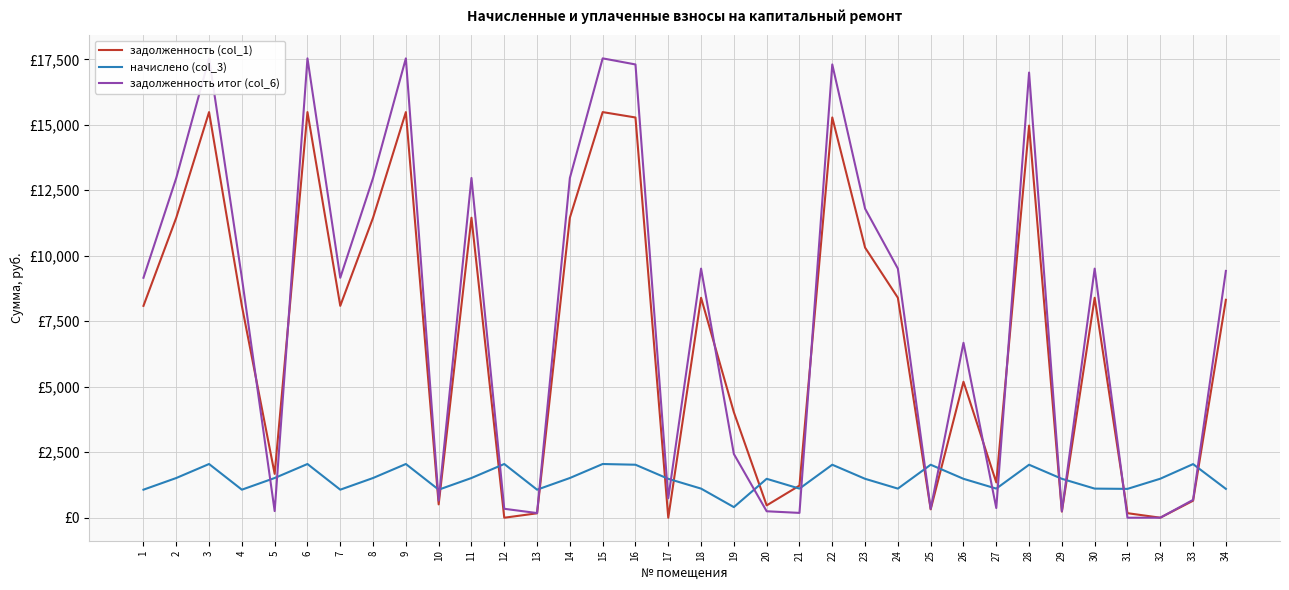

The value of задолженность (col_1) at 6 is 3112.3. True or false?

False